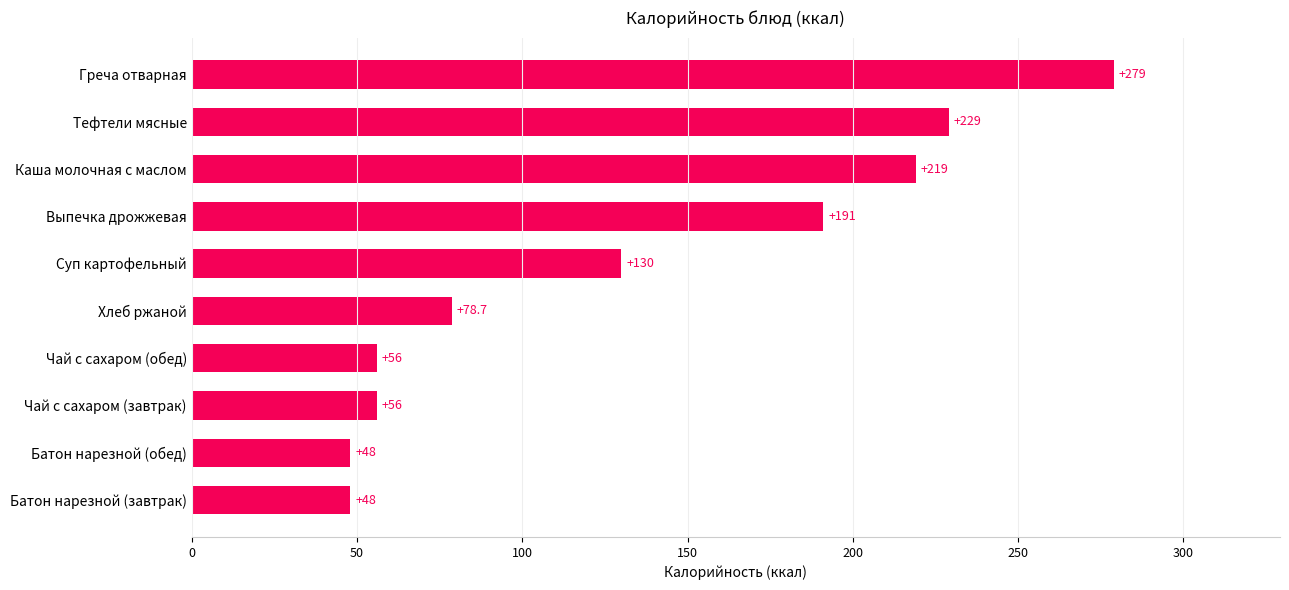

What is the maximum value shown in the chart?

279.0